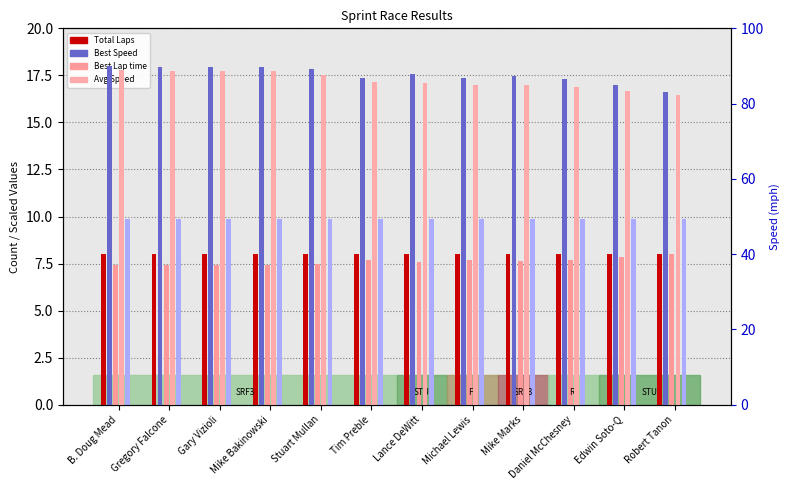

How many groups of bars are there?

12